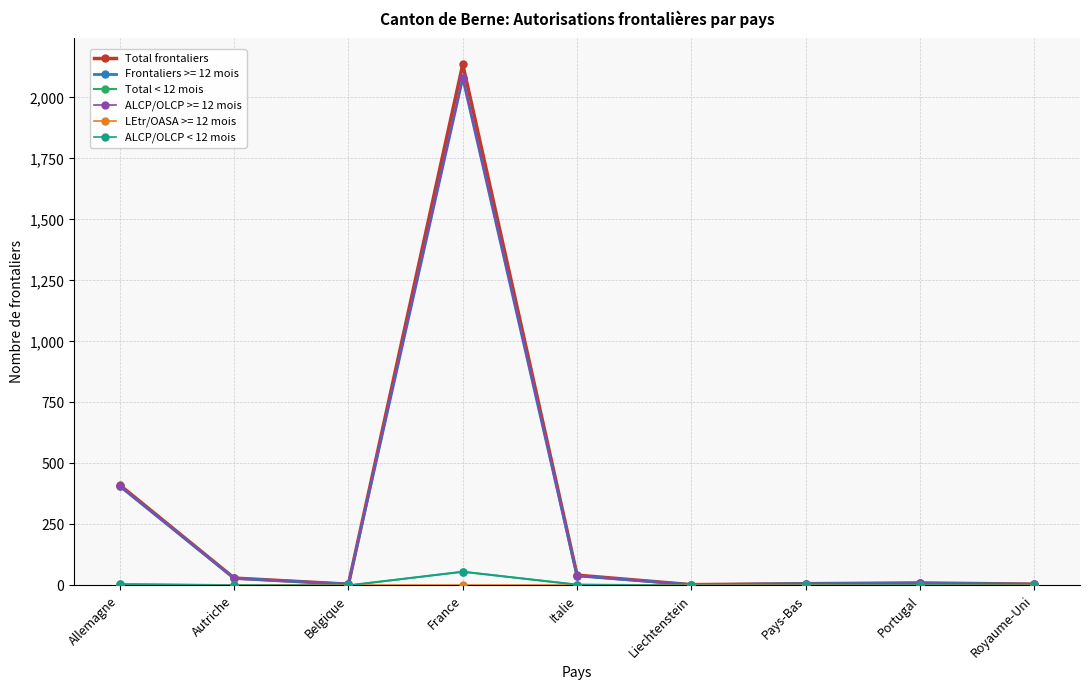

What position from the right is Italie?

5